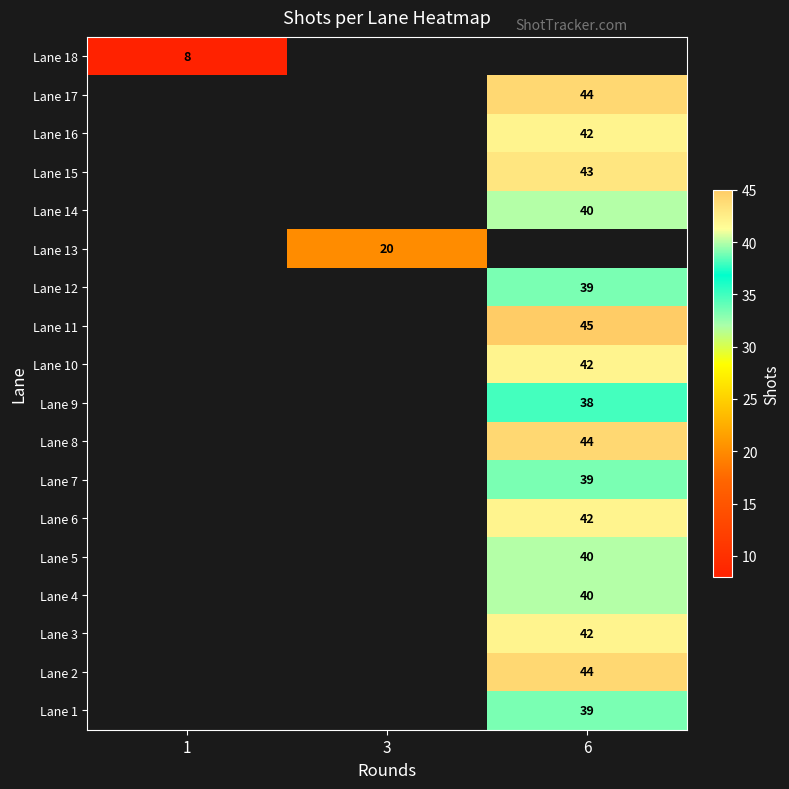

The value of Lane 11 at 6 is 11. True or false?

False